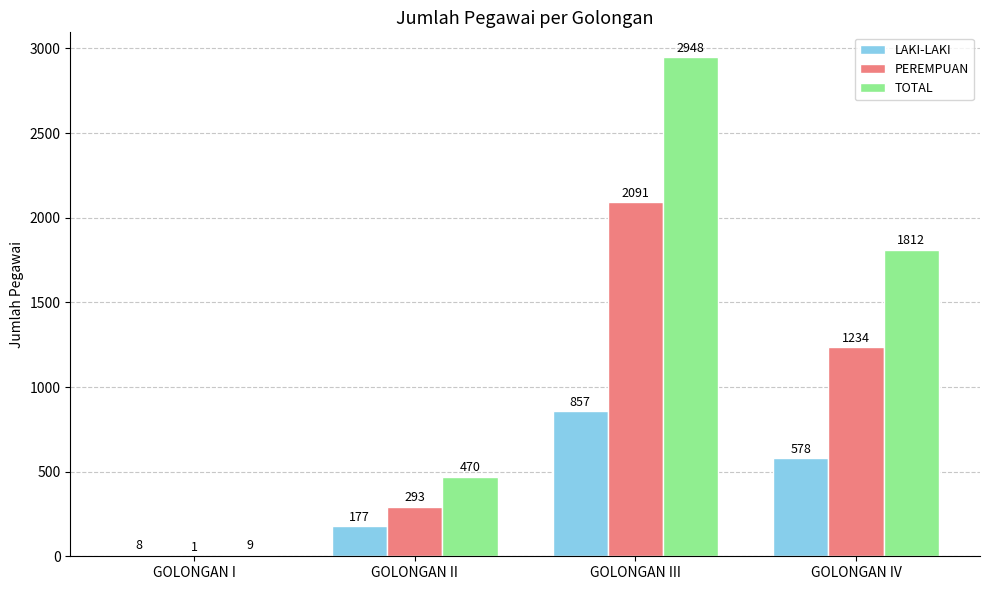

Which category has the highest value in the TOTAL series?

GOLONGAN III